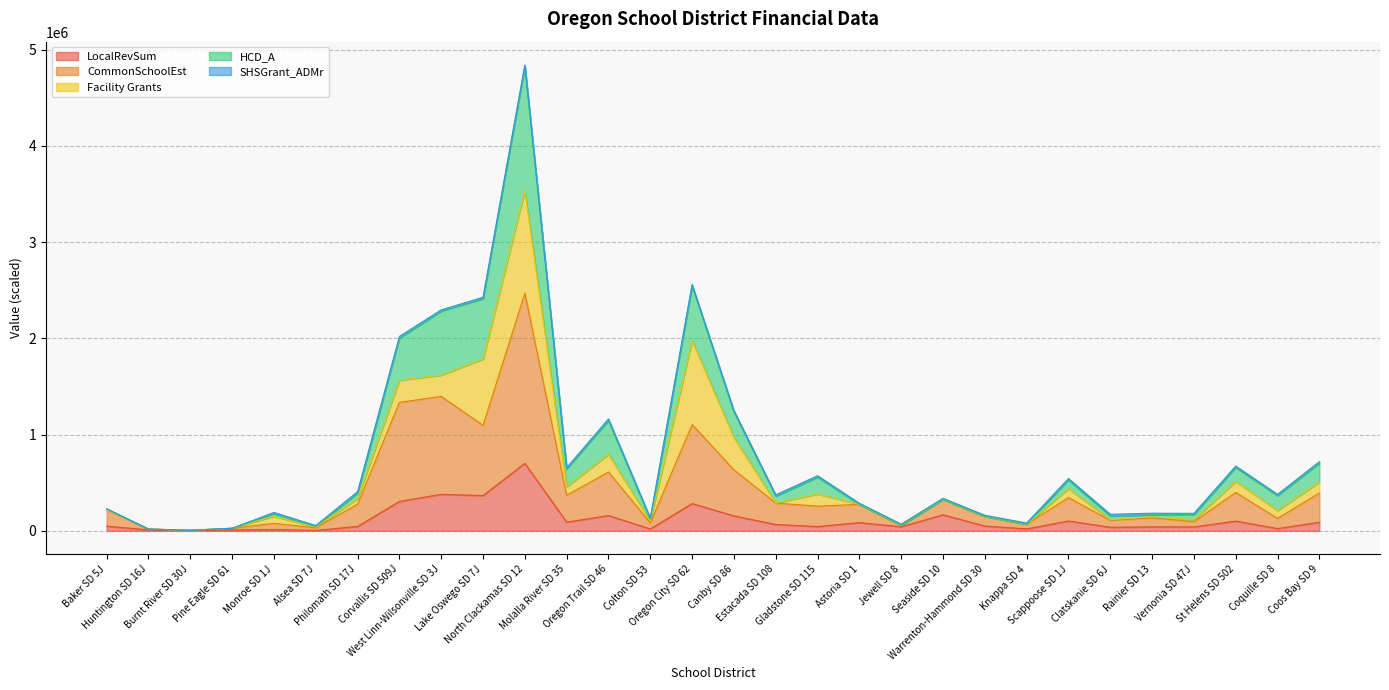

What is the lowest value of the CommonSchoolEst series?

6079.1